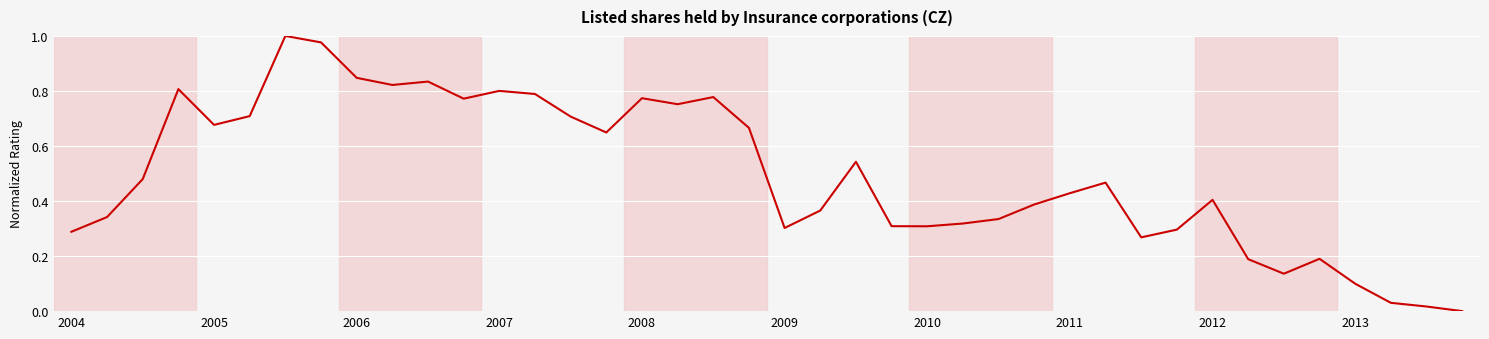

Where is the data nearest to the value 0?

39